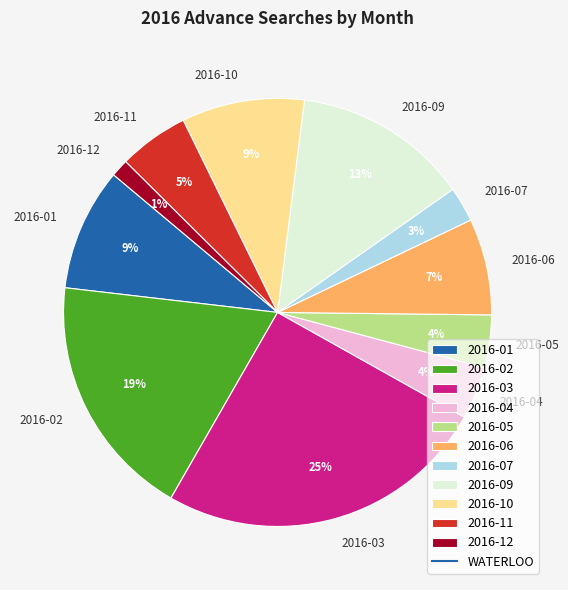

Is it true that 2016-12 is 8% of the pie?

False